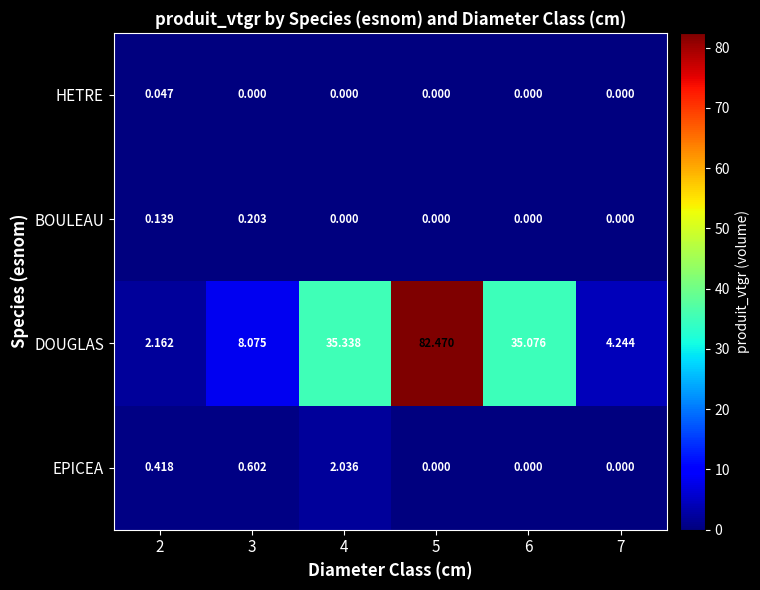

Which series has the widest spread of values?

DOUGLAS